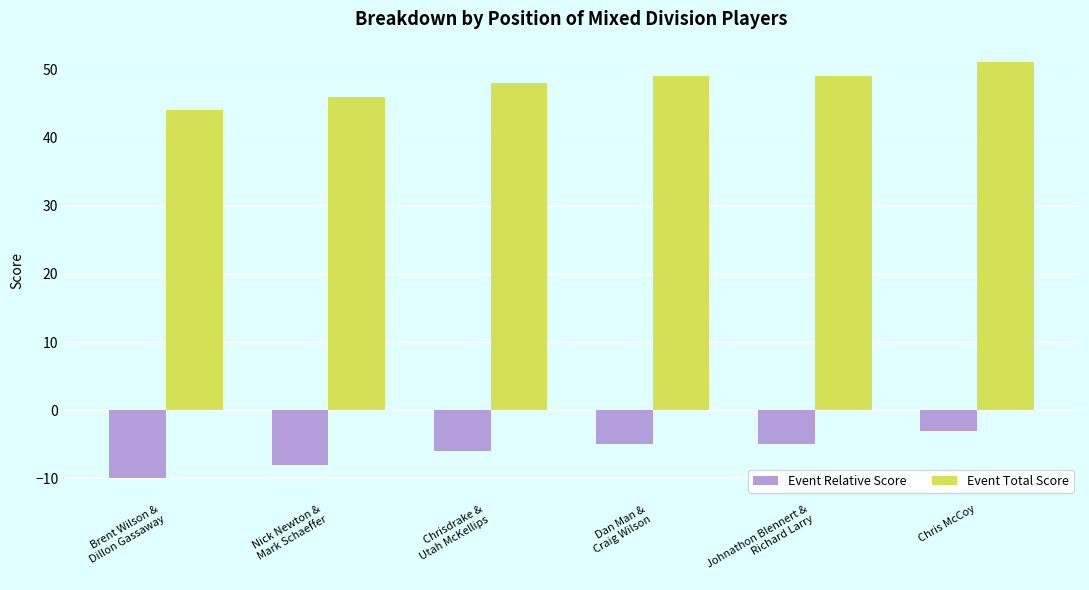

What is the difference between the Event Total Score values at Nick Newton &
Mark Schaeffer and Chris McCoy?

5